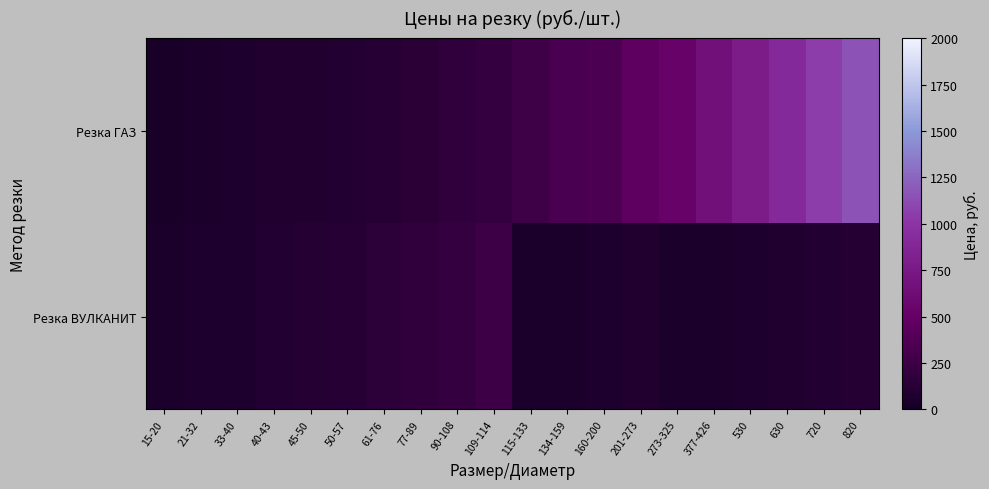

Reading right to left, what are all the values shown in this chart?

Резка ГАЗ: 820=1150	720=1050	630=900	530=780	377-426=660	273-325=530	201-273=450	160-200=350	134-159=330	115-133=260	109-114=200	90-108=175	77-89=140	61-76=115	50-57=90	45-50=85	40-43=80	33-40=70	21-32=40	15-20=30
Резка ВУЛКАНИТ: 820=105	720=95	630=75	530=60	377-426=45	273-325=50	201-273=80	160-200=60	134-159=50	115-133=40	109-114=250	90-108=200	77-89=175	61-76=150	50-57=115	45-50=105	40-43=90	33-40=70	21-32=60	15-20=50